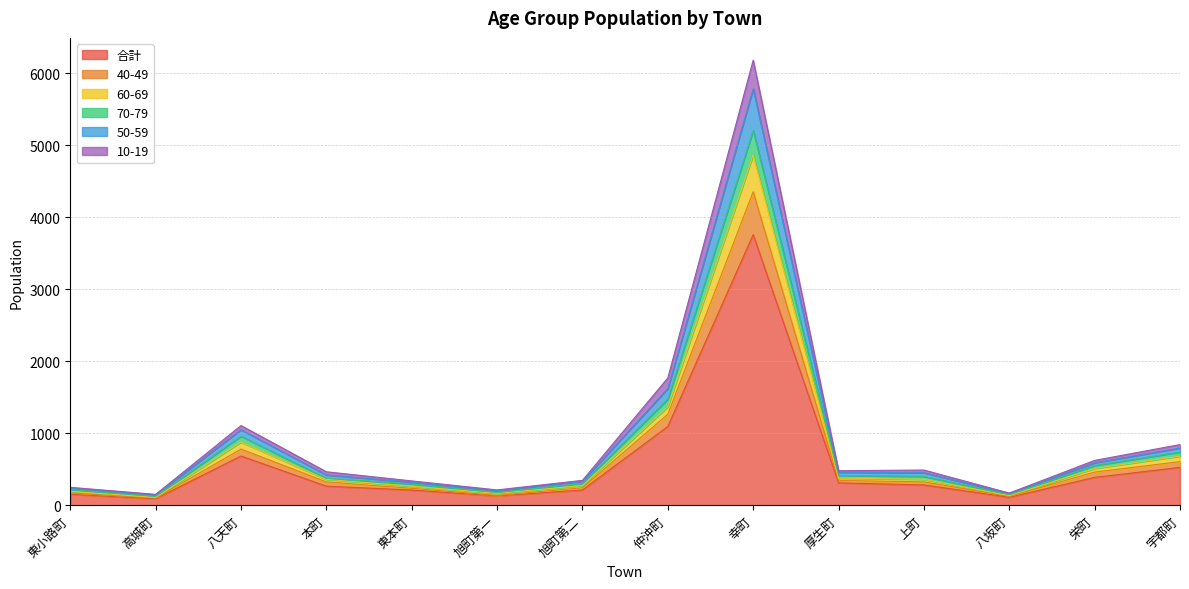

Is it true that 70-79 equals 114 at 厚生町?

False